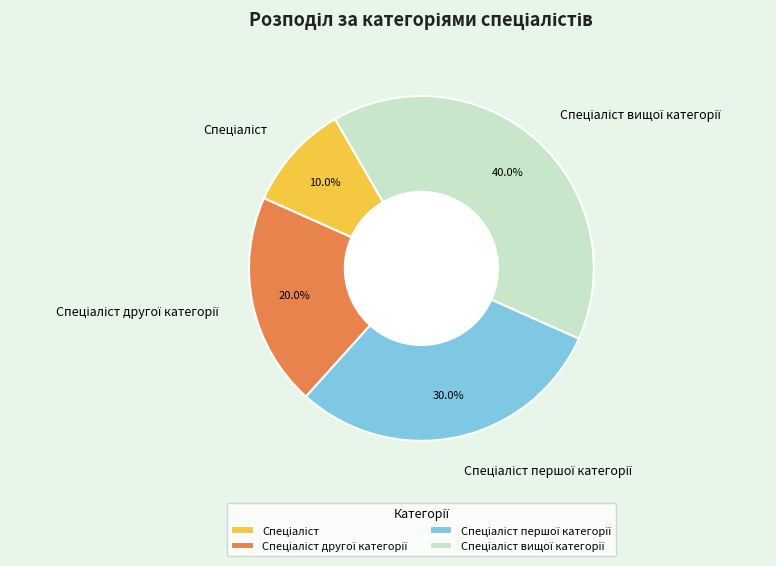

Is there a majority slice in this chart?

No